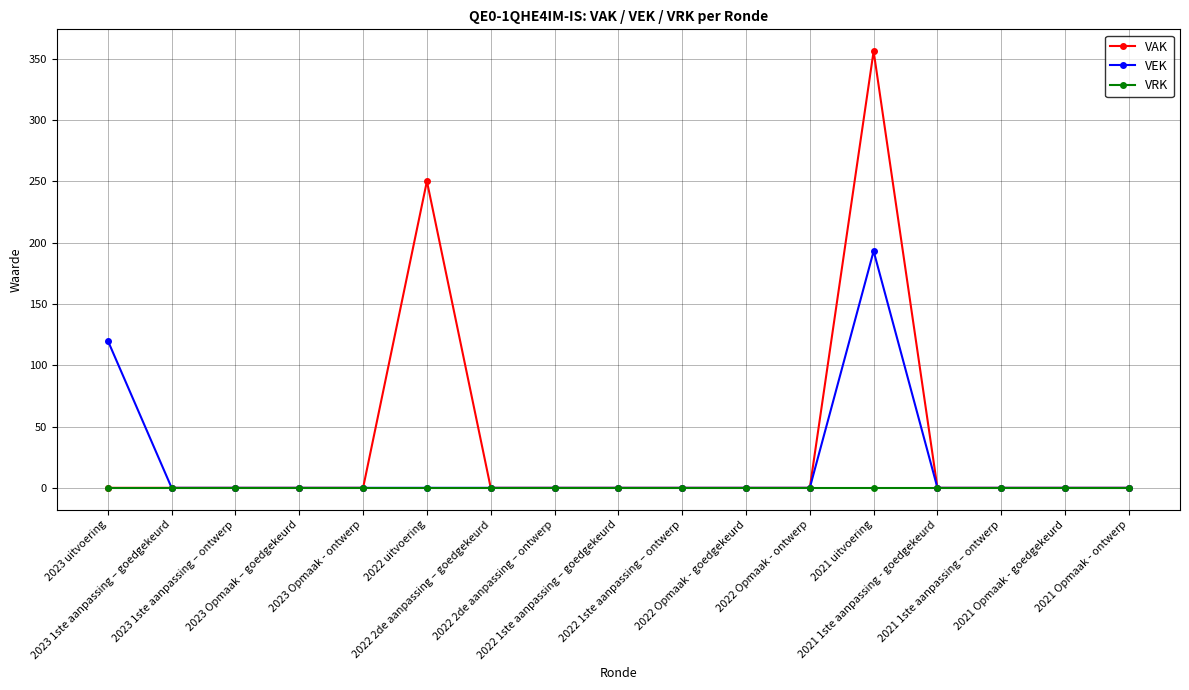

At how many categories does at least one series exceed 13?

3